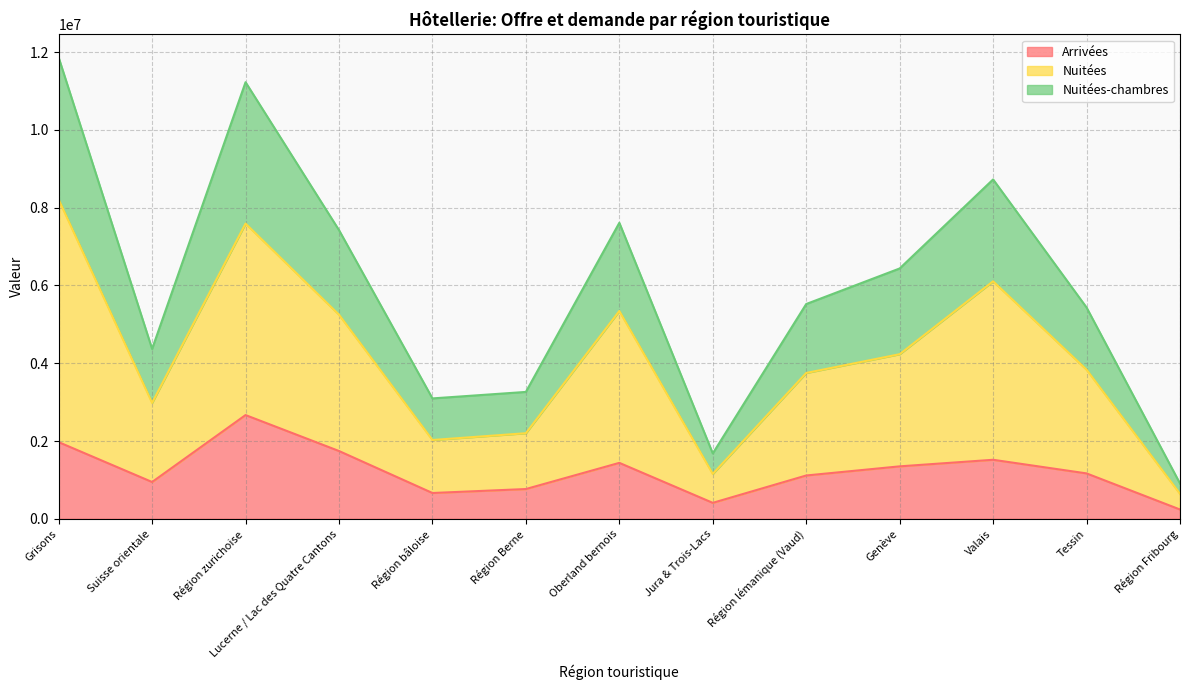

Does the chart have visible grid lines?

Yes